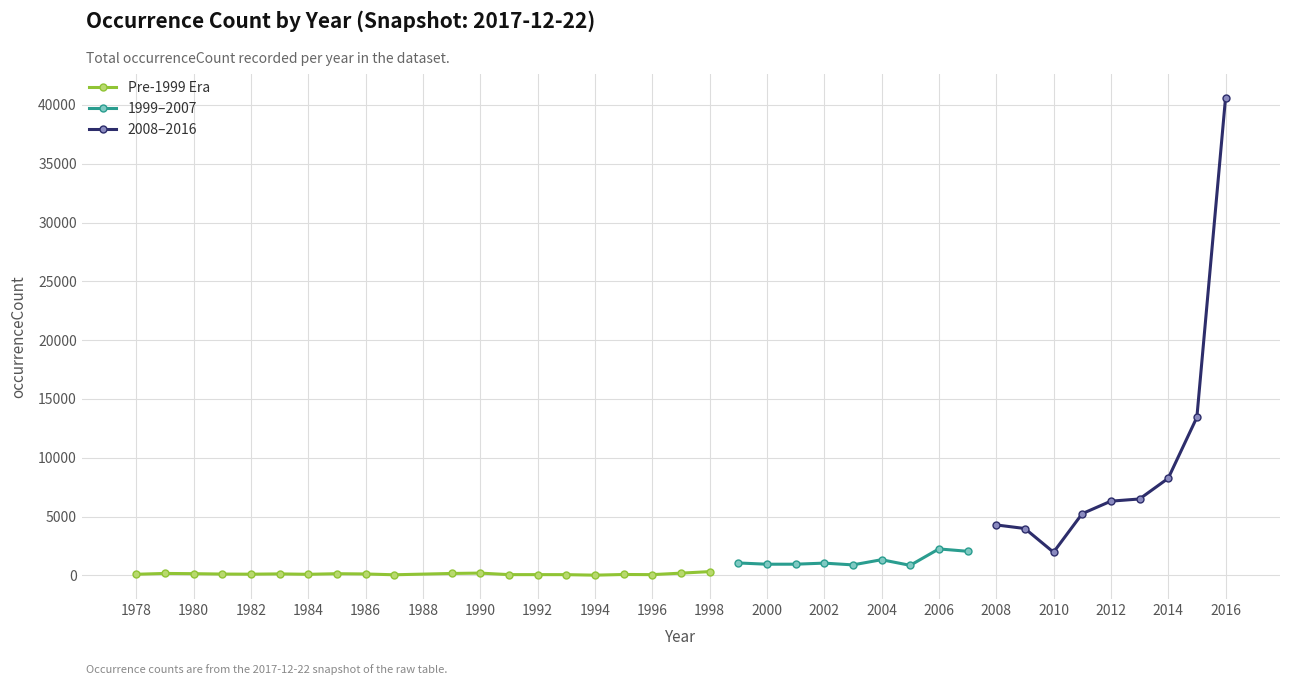

True or false: Pre-1999 Era has a value of 87 at 1978.

True